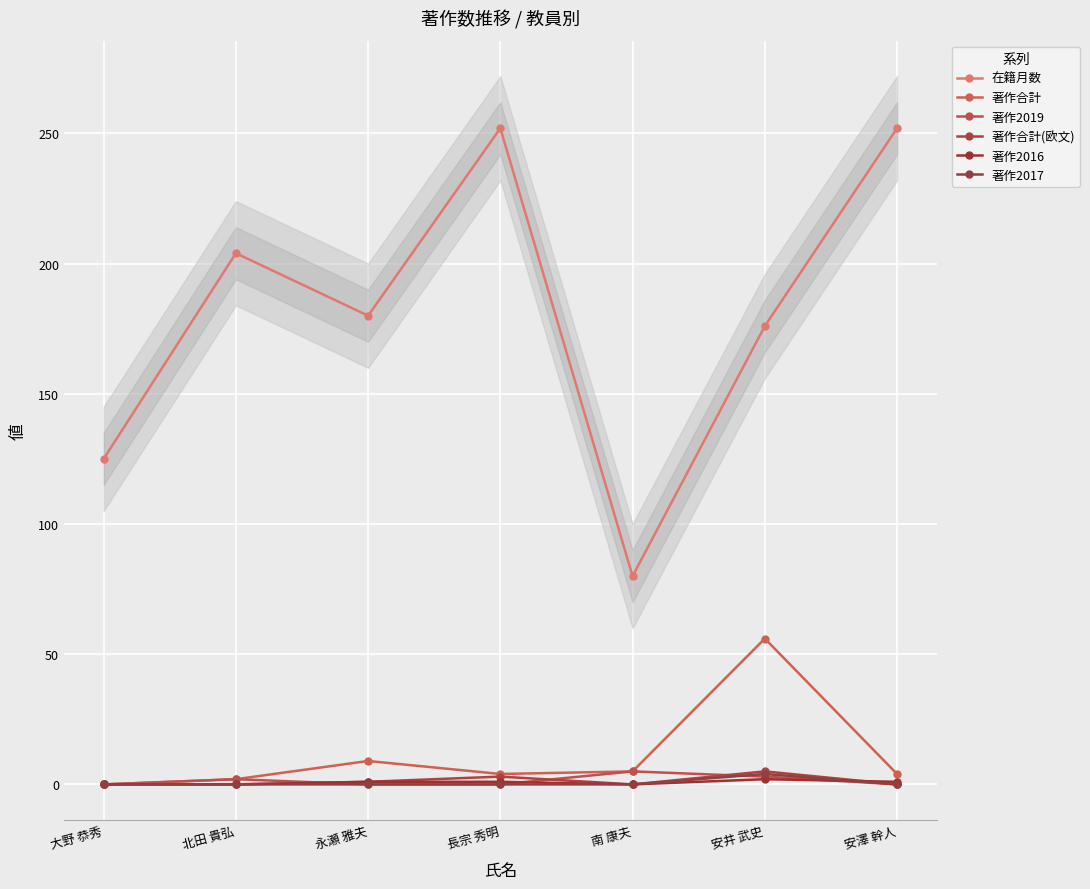

What is the maximum value shown in the chart?

252